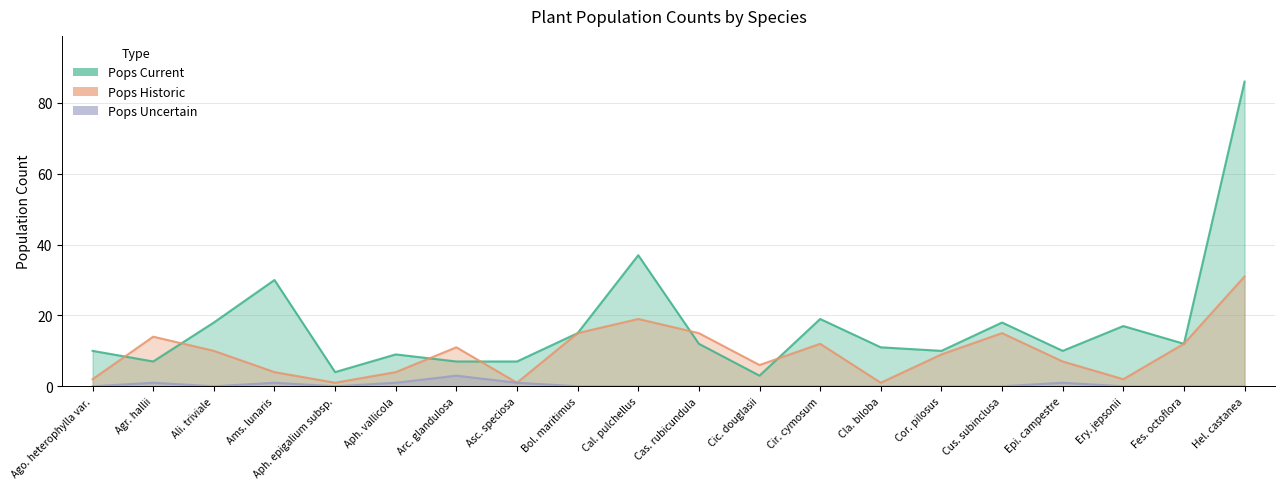

At which category is the sum across all series the highest?

Hel. castanea